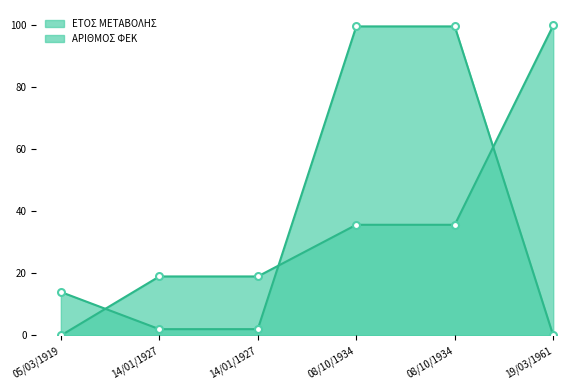

At how many categories does at least one series exceed 43?

3